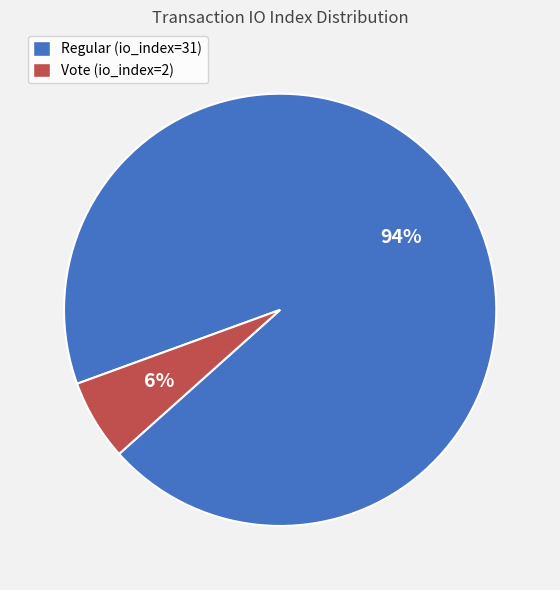

What is the smallest slice in the pie chart?

Vote (io_index=2)